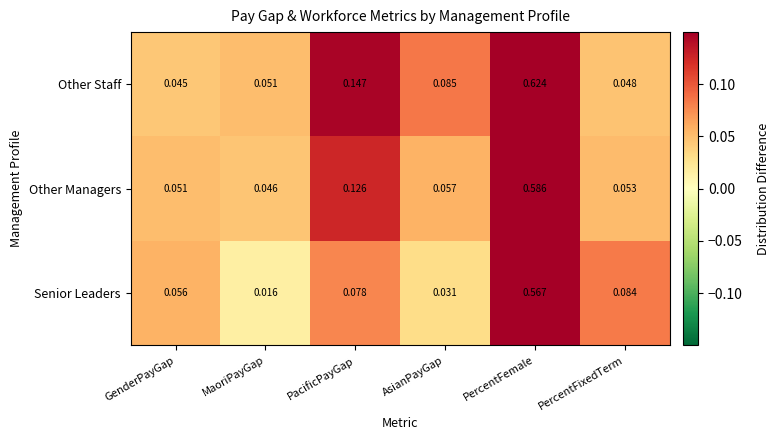

Which label corresponds to the smallest value in the chart?

MaoriPayGap